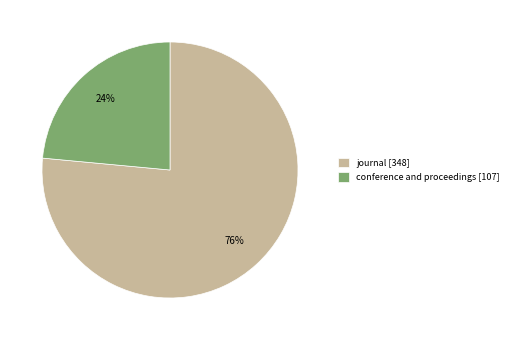

To the nearest percent, what is the combined percentage of journal and conference and proceedings?

100%